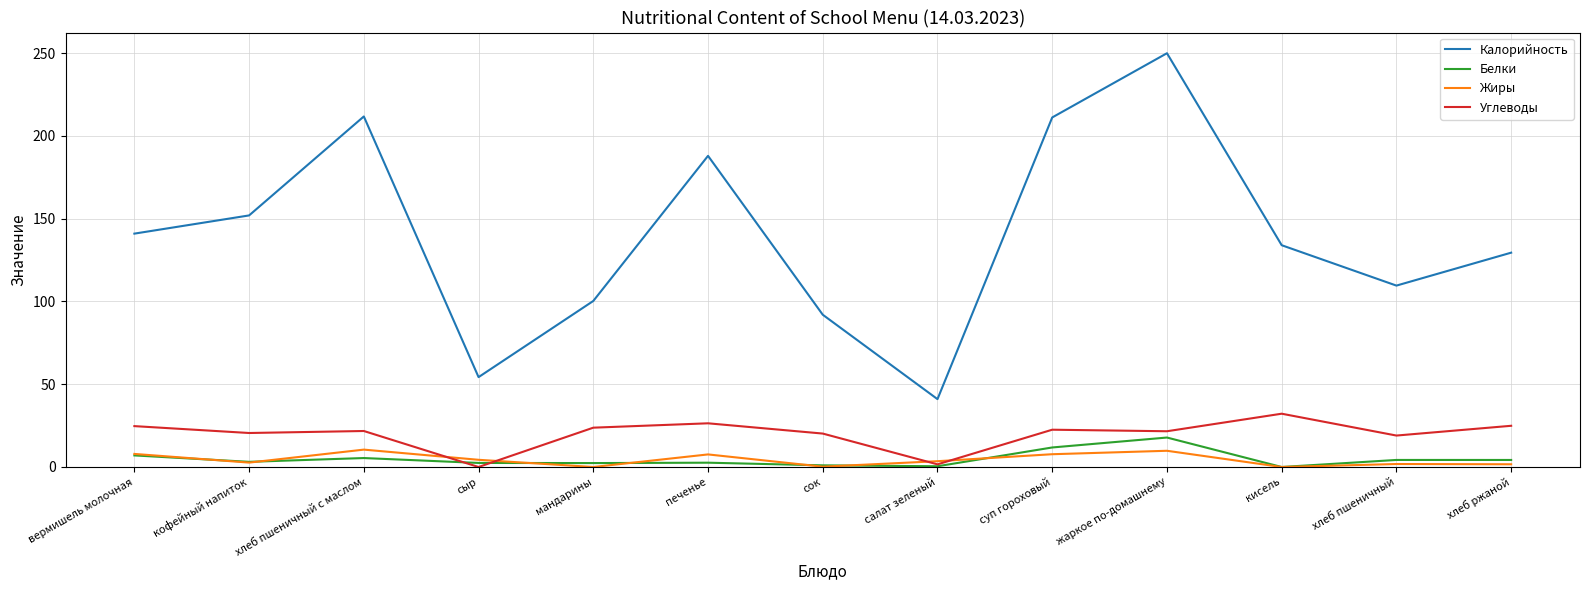

Between сыр and суп гороховый, which series saw the biggest shift?

Калорийность